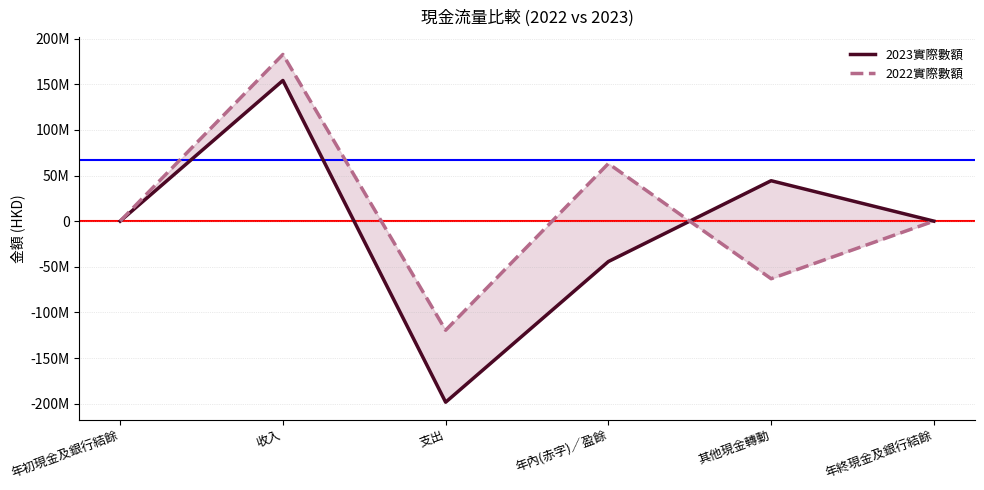

Which series has the widest spread of values?

2023實際數額